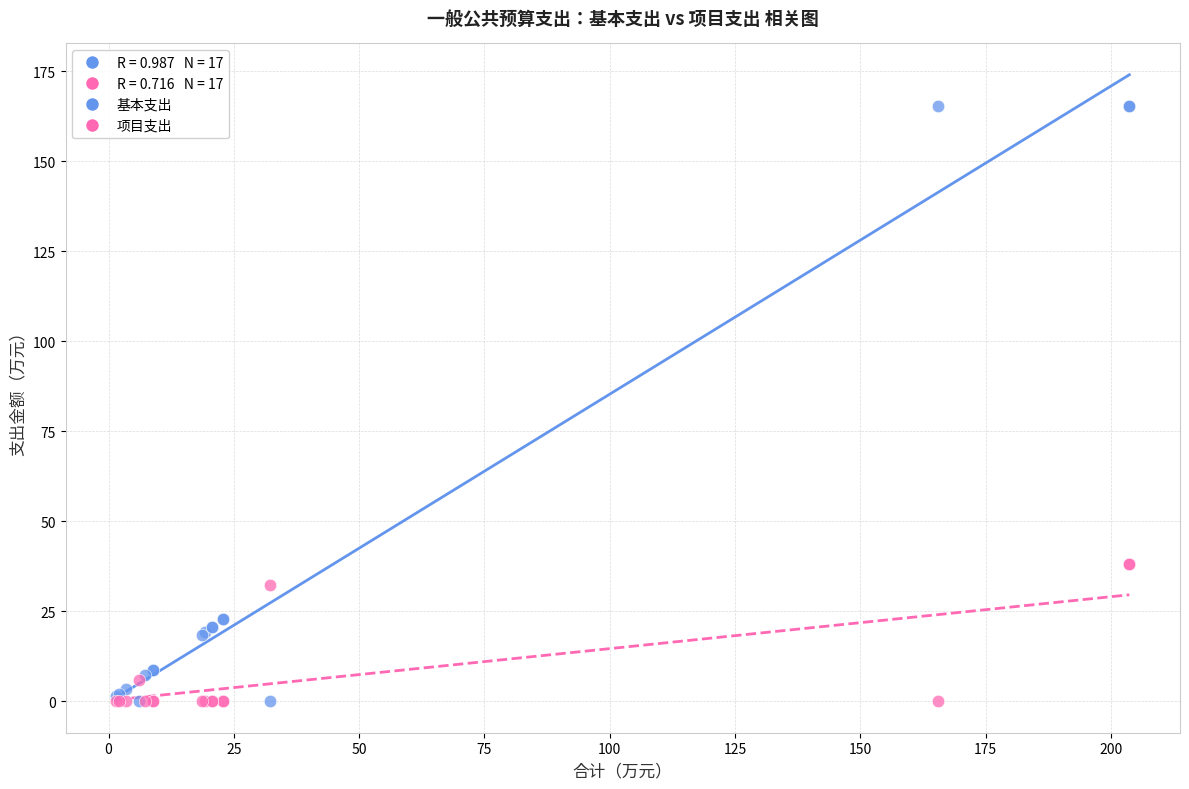

Which series reaches the maximum Y coordinate?

基本支出